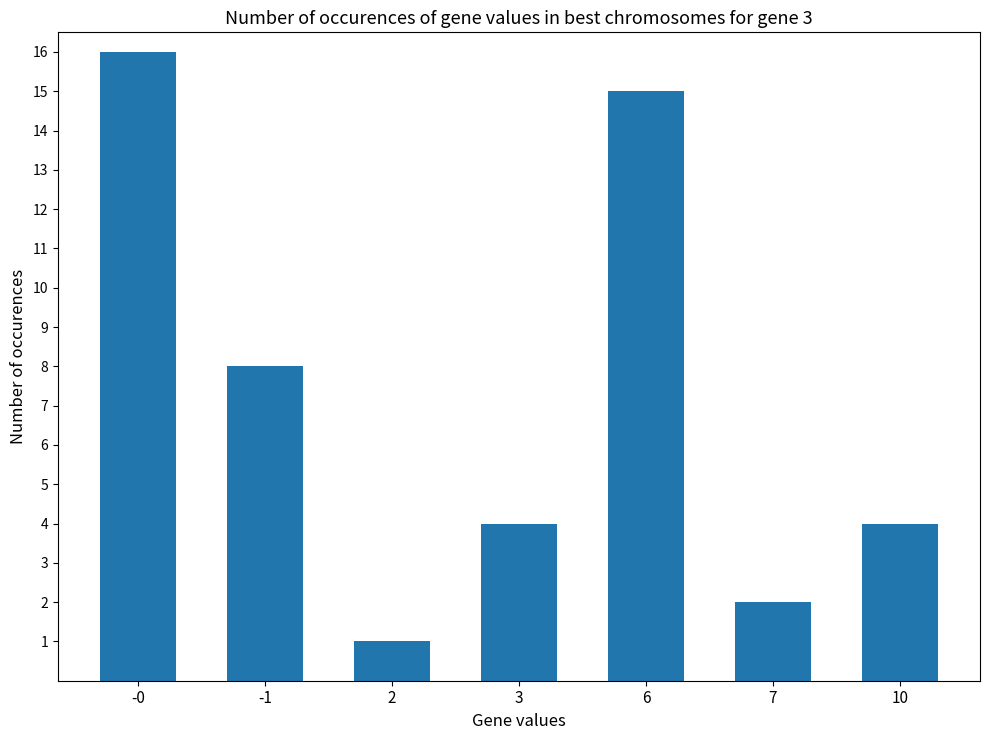

Reading right to left, transcribe all the data shown in this chart.

4	2	15	4	1	8	16